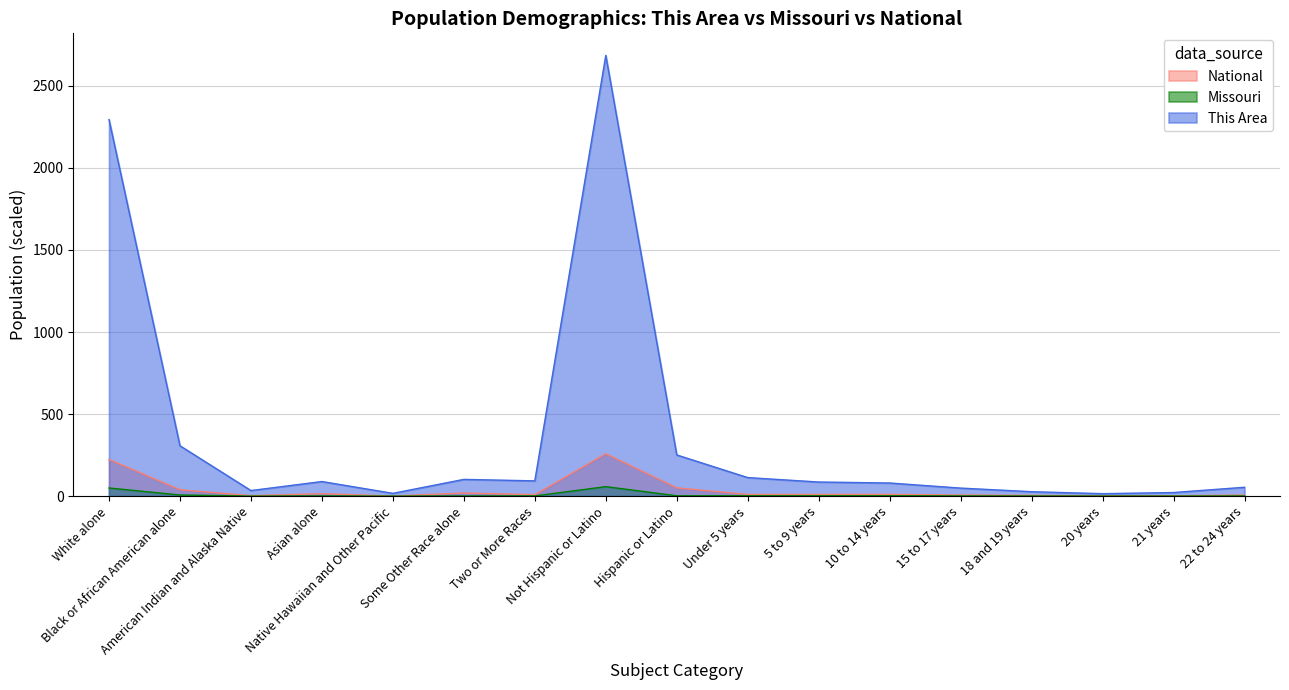

True or false: Missouri and National intersect in this chart.

False